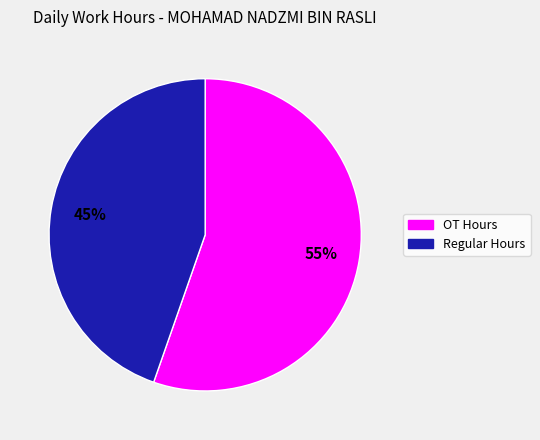

Does any single category account for the majority?

Yes